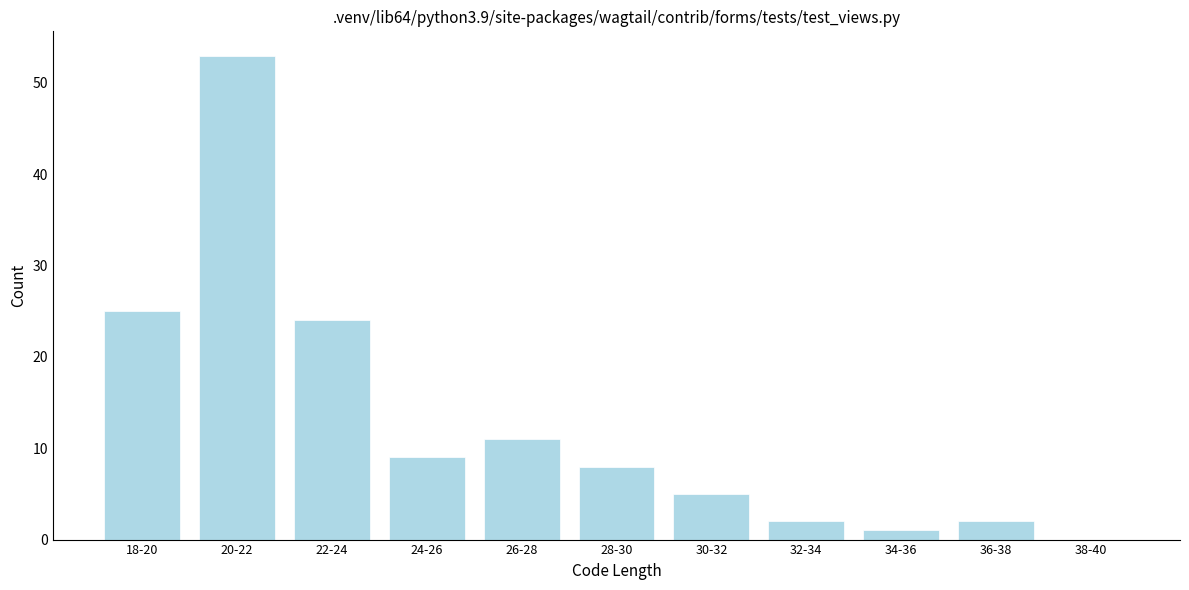

Reading left to right, extract all data points from this chart.

18-20=25	20-22=53	22-24=24	24-26=9	26-28=11	28-30=8	30-32=5	32-34=2	34-36=1	36-38=2	38-40=0